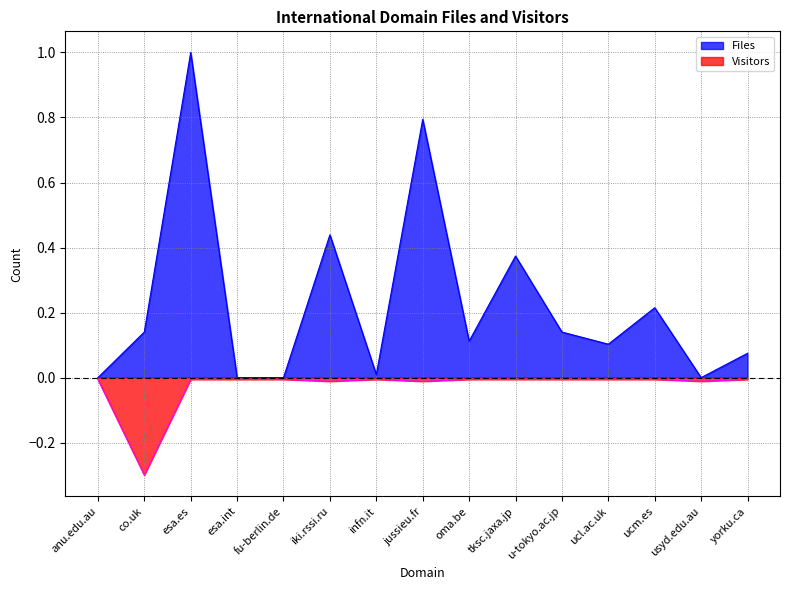

What is the sum of all Visitors values?

-0.4